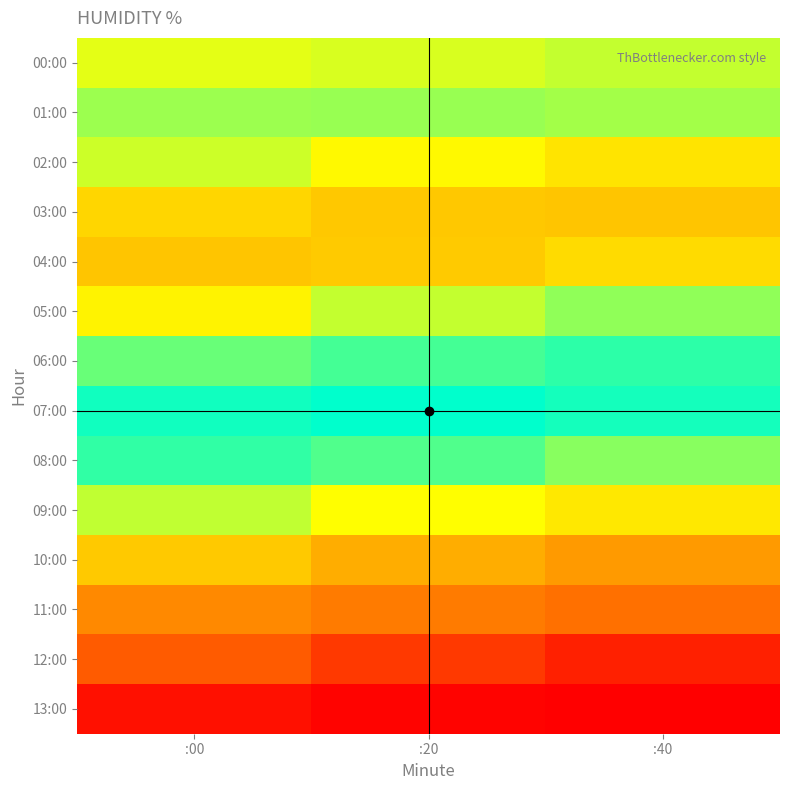

Reading left to right, extract all data points from this chart.

00:00: :00=86.4	:20=86.4	:40=86.5
01:00: :00=86.7	:20=86.7	:40=86.6
02:00: :00=86.5	:20=86.2	:40=85.9
03:00: :00=85.8	:20=85.6	:40=85.6
04:00: :00=85.6	:20=85.6	:40=85.8
05:00: :00=86.1	:20=86.5	:40=86.7
06:00: :00=86.9	:20=87.0	:40=87.1
07:00: :00=87.2	:20=87.3	:40=87.2
08:00: :00=87.1	:20=87.0	:40=86.8
09:00: :00=86.5	:20=86.3	:40=86.0
10:00: :00=85.6	:20=85.3	:40=85.0
11:00: :00=84.7	:20=84.5	:40=84.3
12:00: :00=84.0	:20=83.7	:40=83.4
13:00: :00=83.2	:20=83.1	:40=83.0